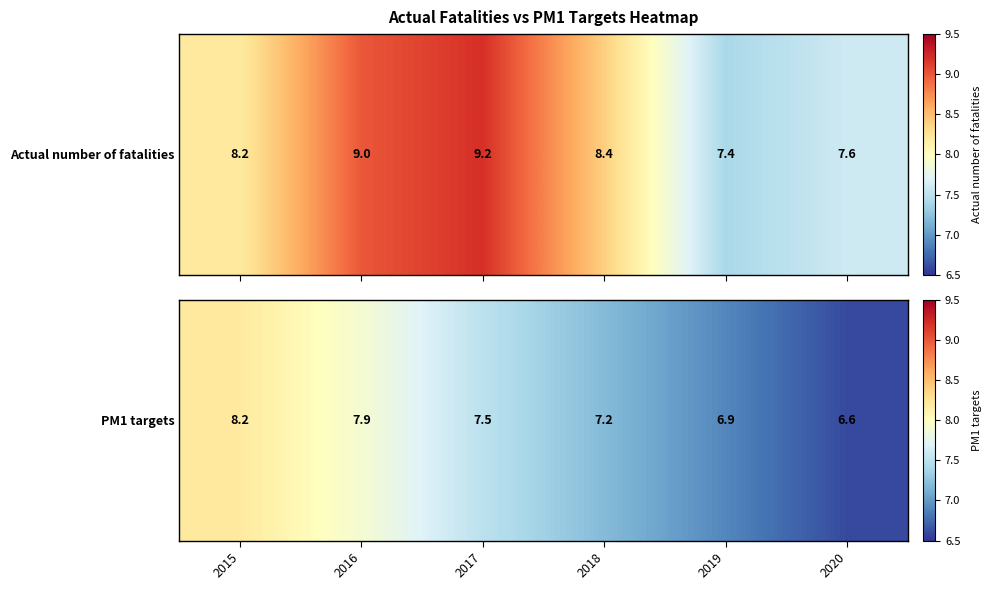

Between 2020 and 2016, which is larger?

2016